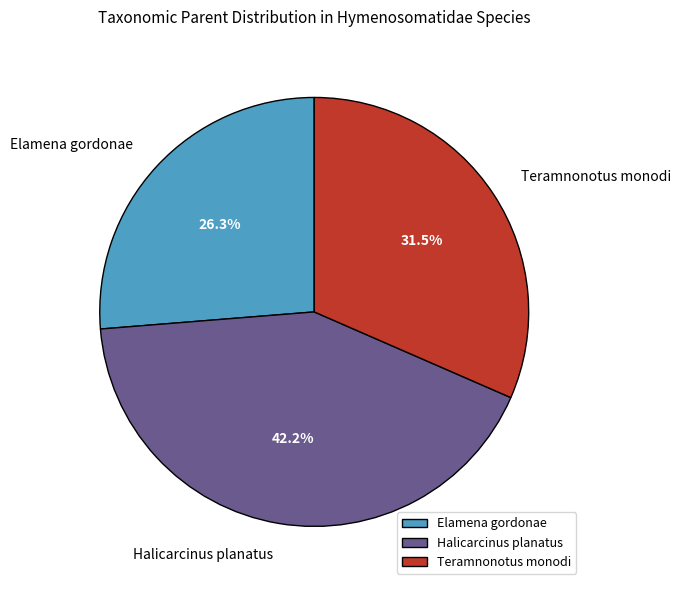

Is the sum of Halicarcinus planatus and Teramnonotus monodi greater than half?

Yes